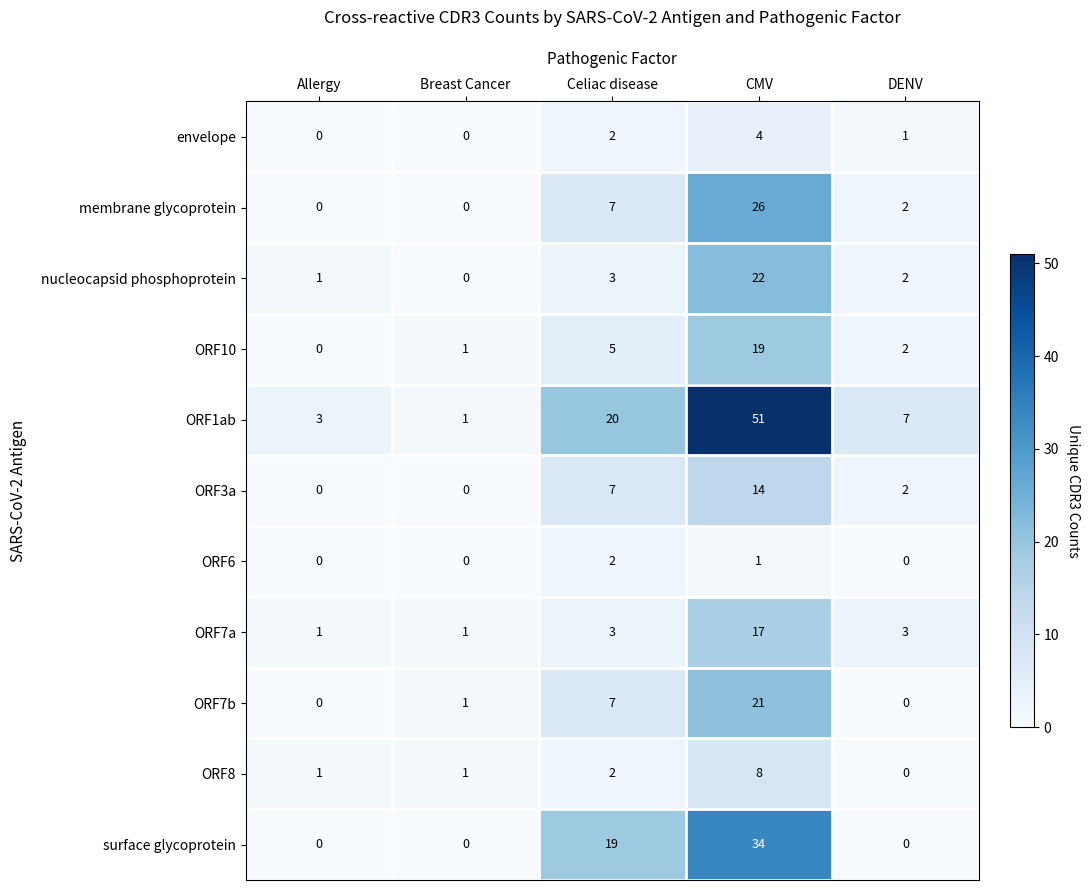

True or false: ORF6 has a value of -1 at DENV.

False